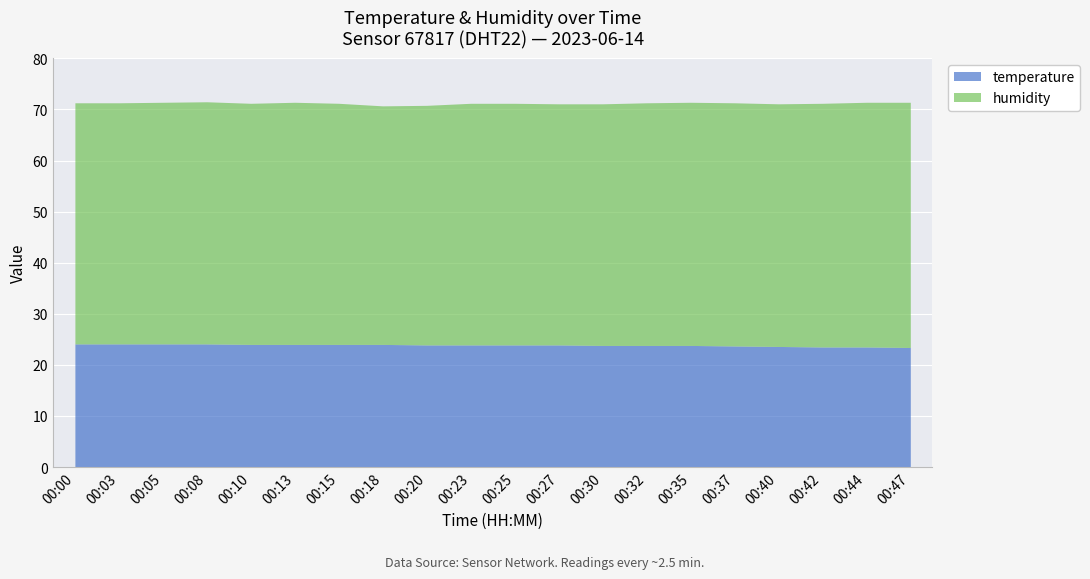

How many data points in humidity are above 47?

18